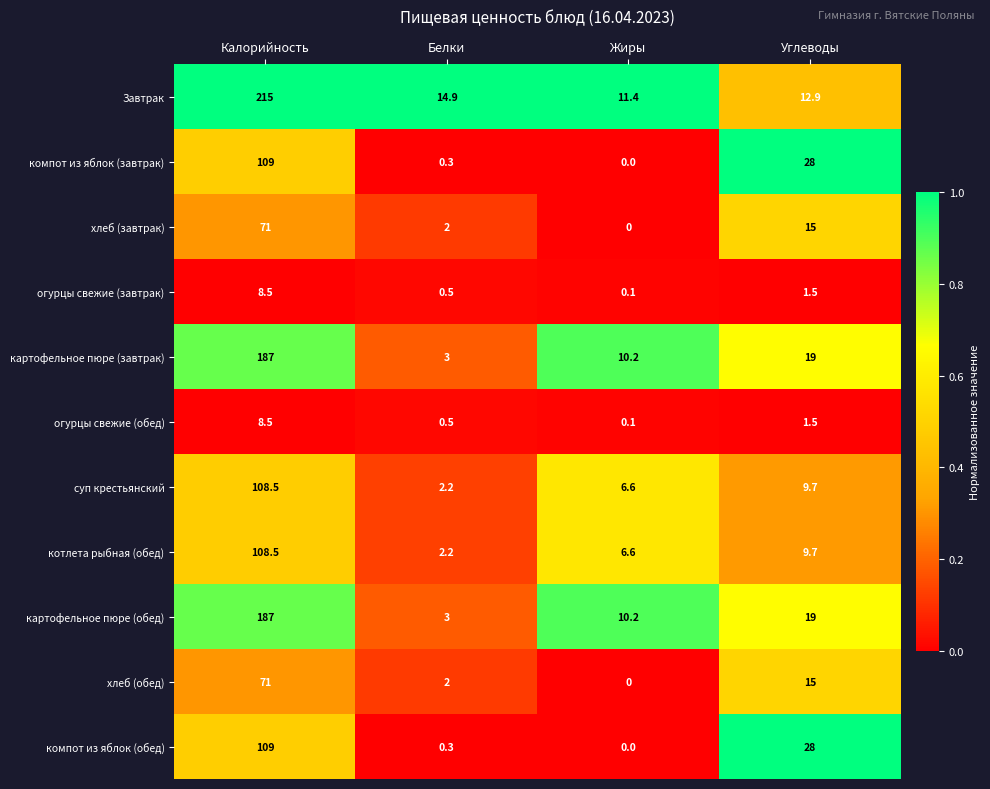

What is the maximum value shown in the chart?

215.0